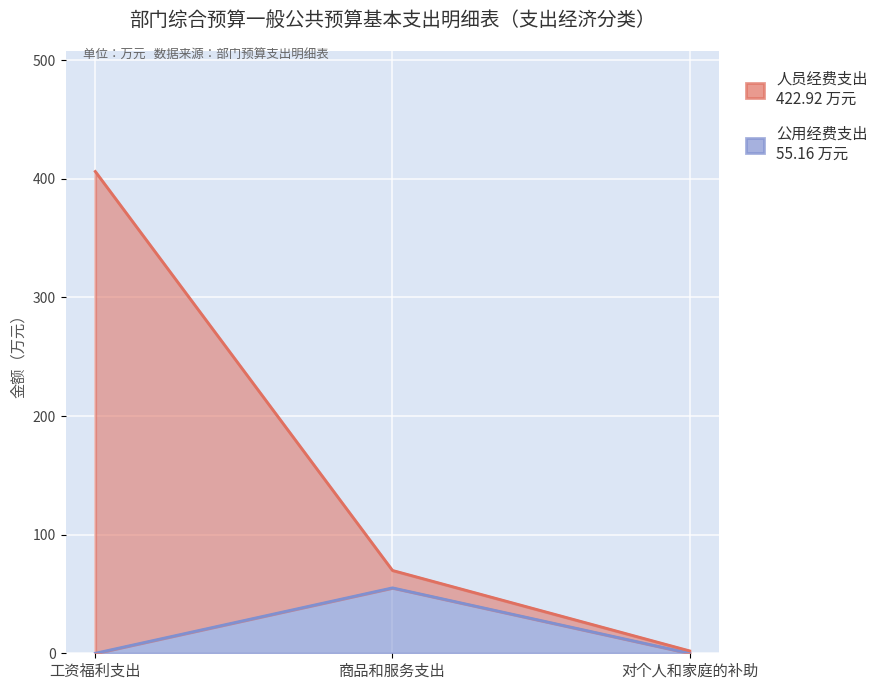

Rank the series by their average value, from highest to lowest.

人员经费支出, 公用经费支出